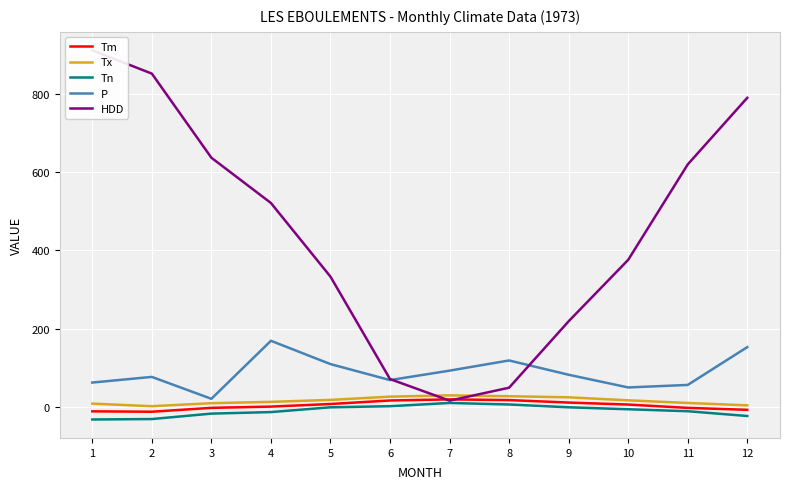

How many series are shown in this chart?

5